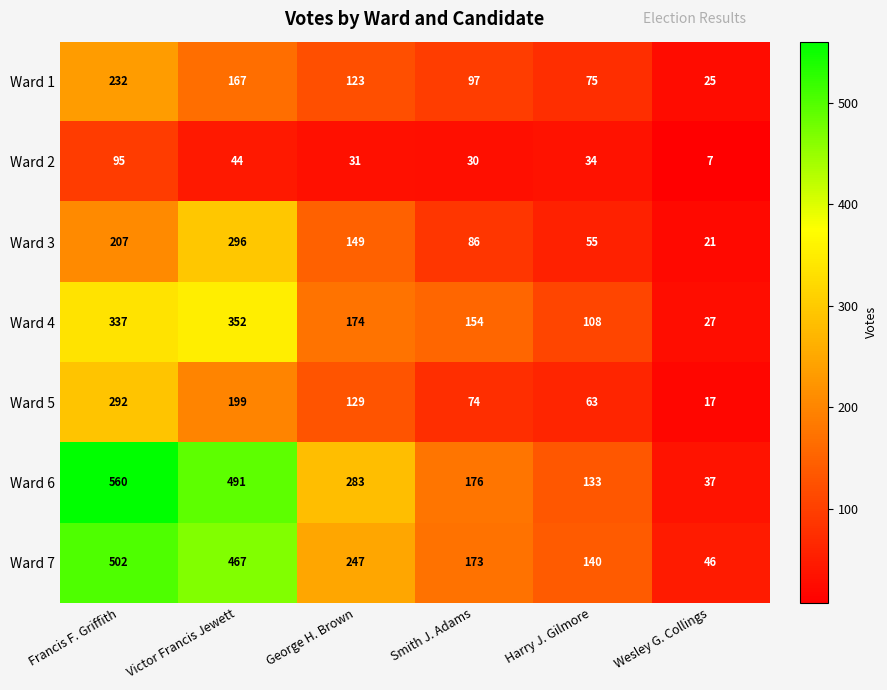

What is the smallest value displayed?

7